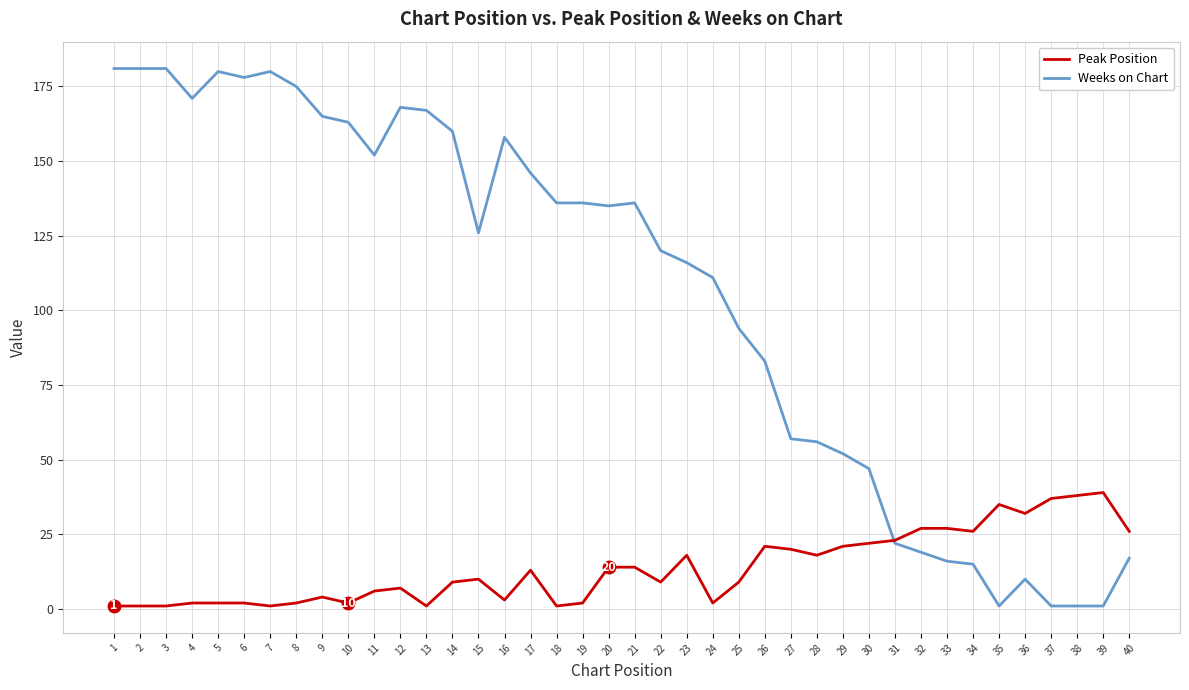

At 25, list the series in order from largest to smallest.

Weeks on Chart, Peak Position